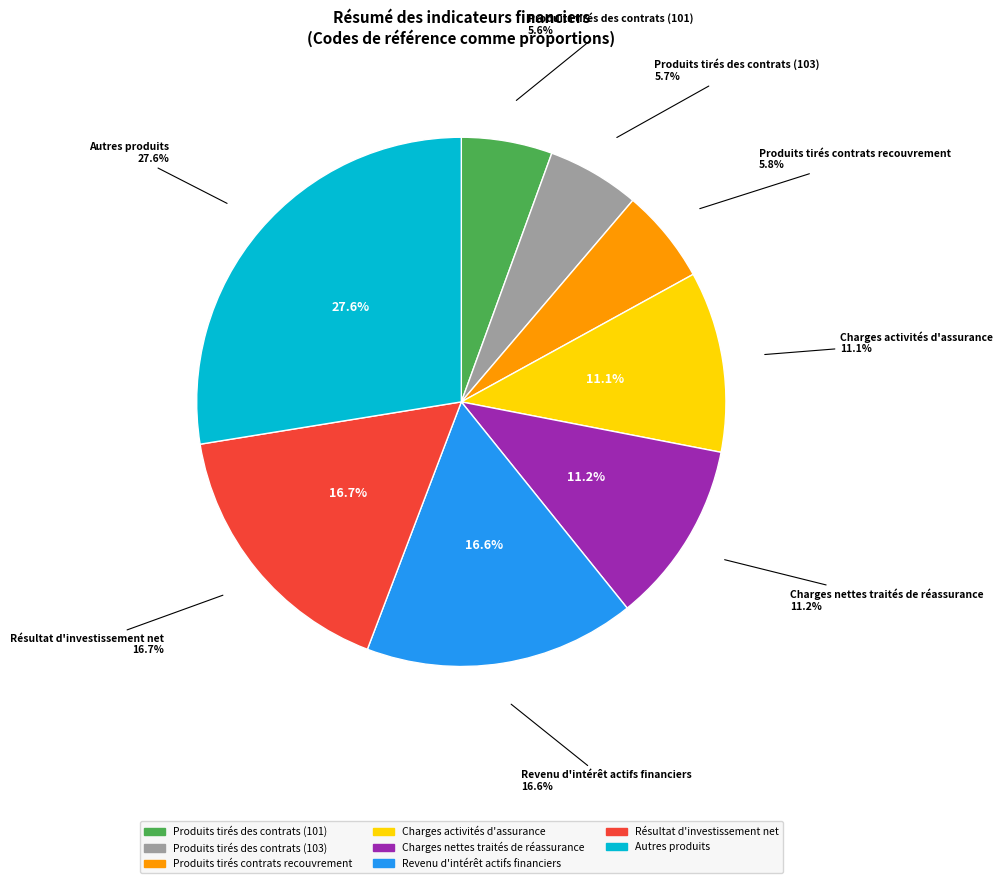

Which category has the biggest portion of the pie?

Autres produits